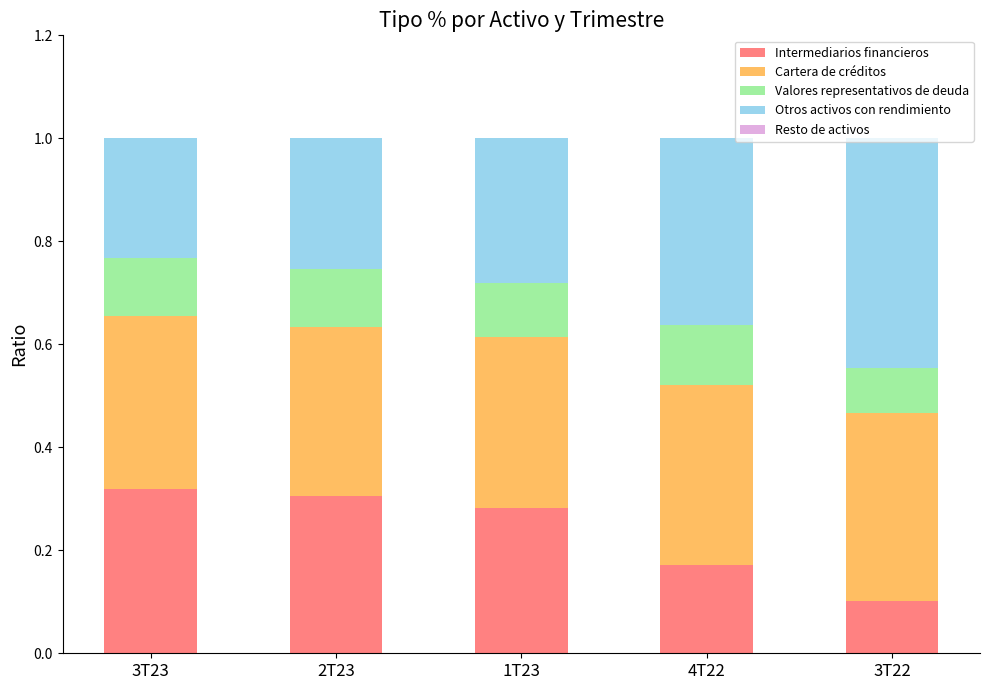

The Intermediarios financieros series shows 0.3 at 3T23. True or false?

True